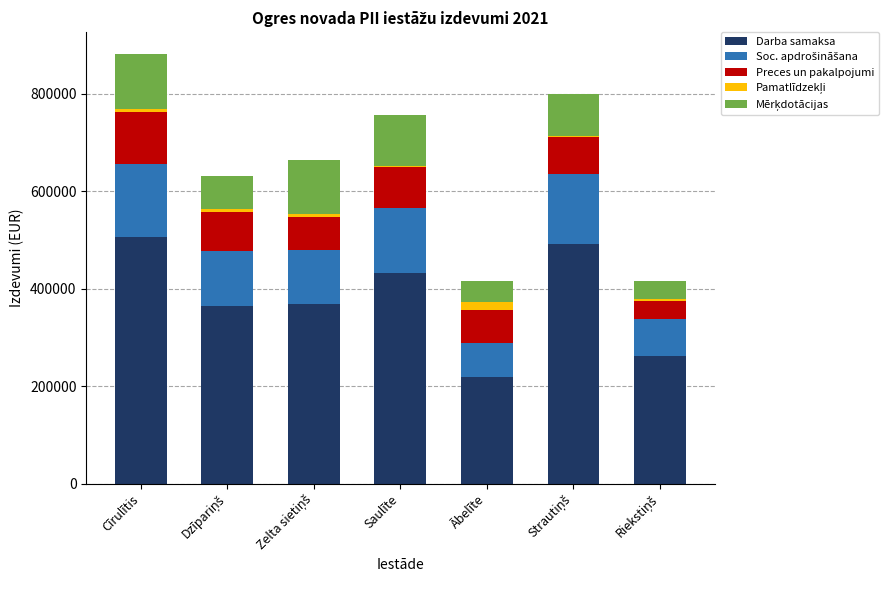

True or false: Preces un pakalpojumi has a value of 85236 at Saulīte.

True